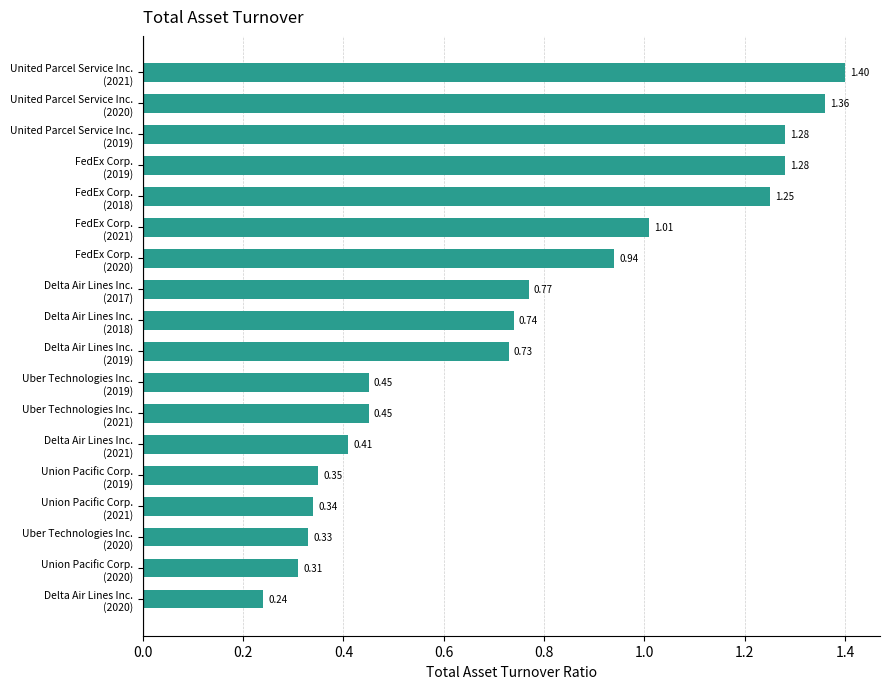

At which category does the chart reach its peak across all series?

United Parcel Service Inc.
(2021)